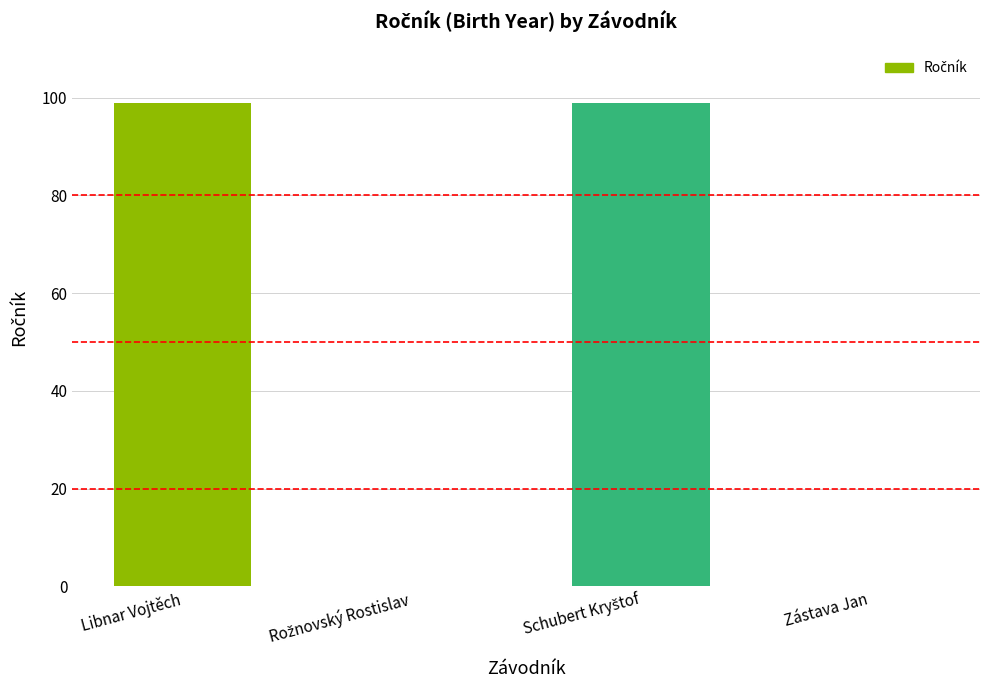

What is the change in value from Libnar Vojtěch to Zástava Jan?

-99